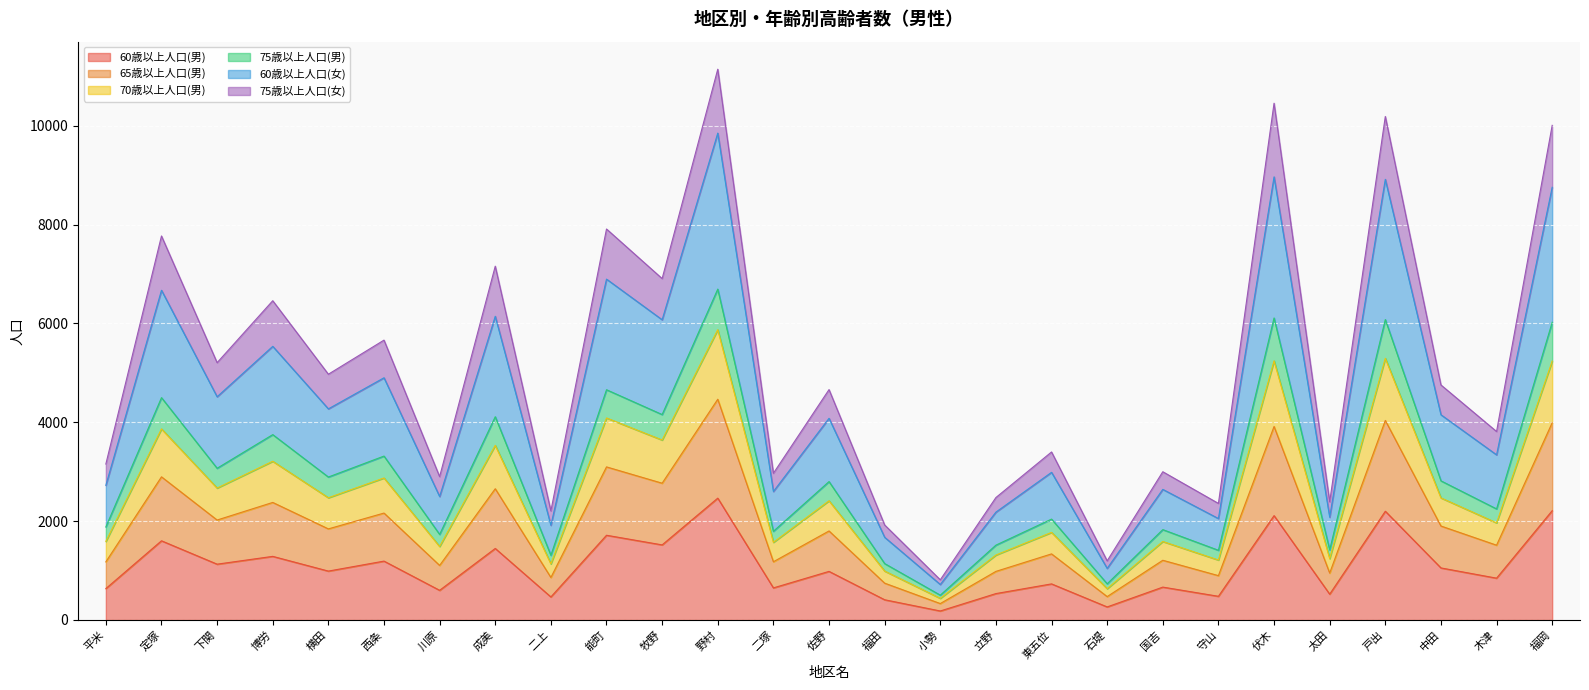

True or false: 60歳以上人口(男) has a value of 308 at 国吉.

False